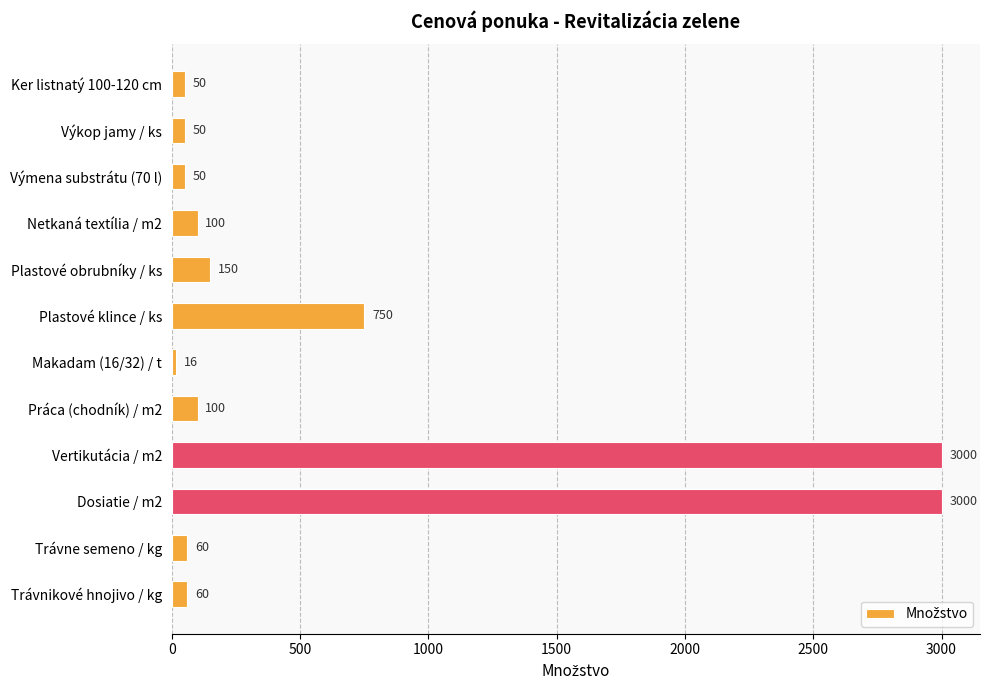

What position from the bottom is Trávnikové hnojivo / kg?

1